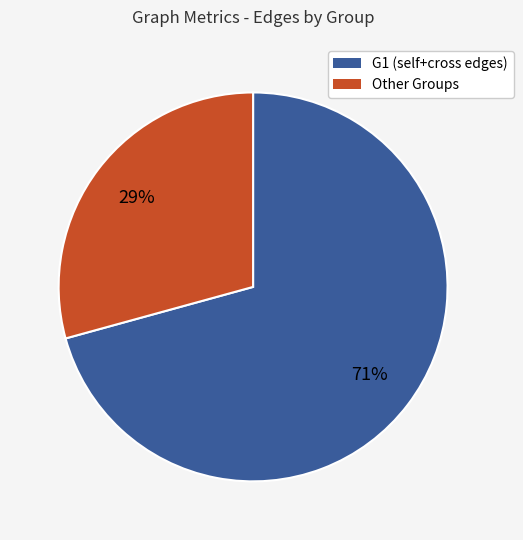

Does any single category account for the majority?

Yes